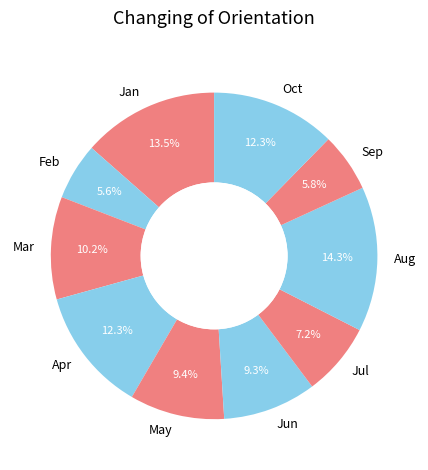

What is the largest slice in the pie chart?

Aug